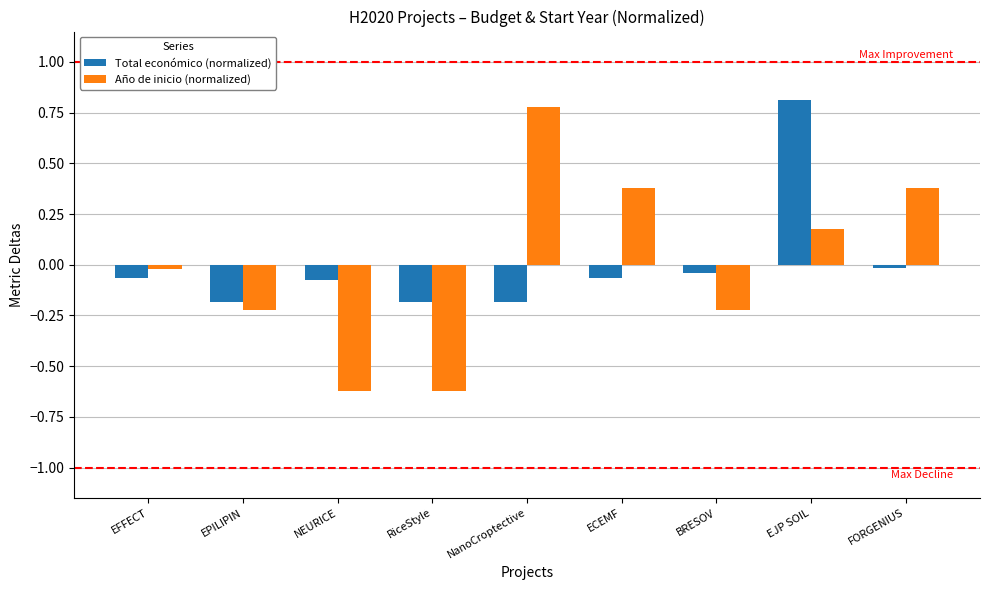

What is the sum of the Total económico (normalized) values at RiceStyle and FORGENIUS?

-0.2